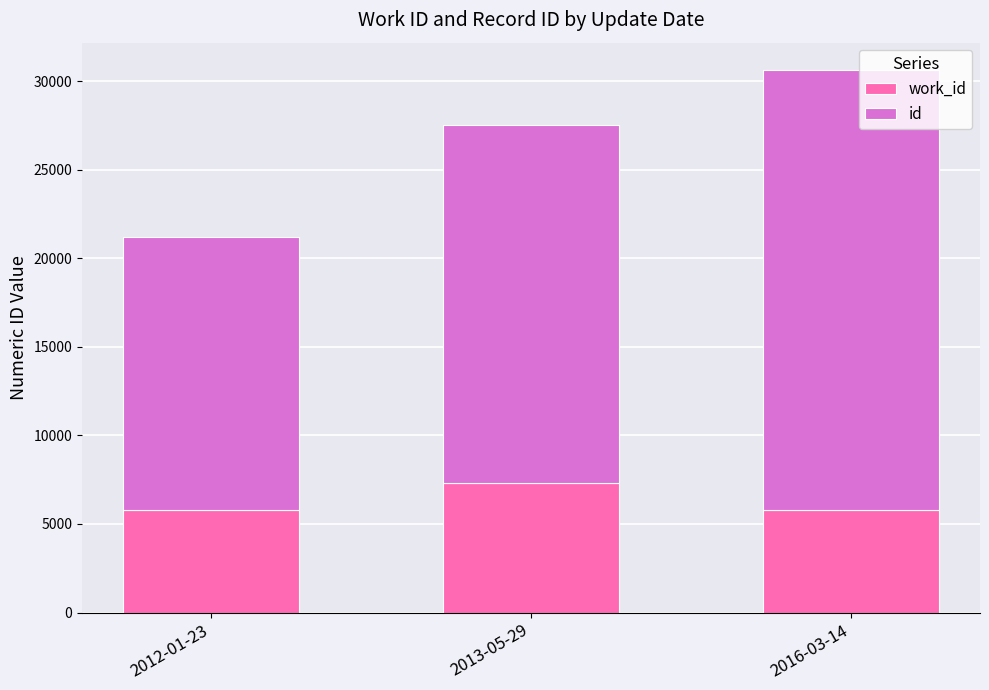

At which category is the sum across all series the highest?

2016-03-14